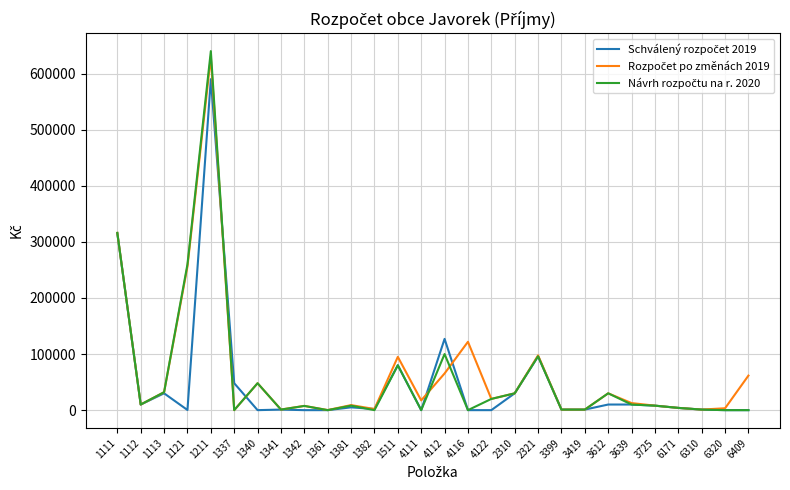

What is the greatest value displayed?

640000.0